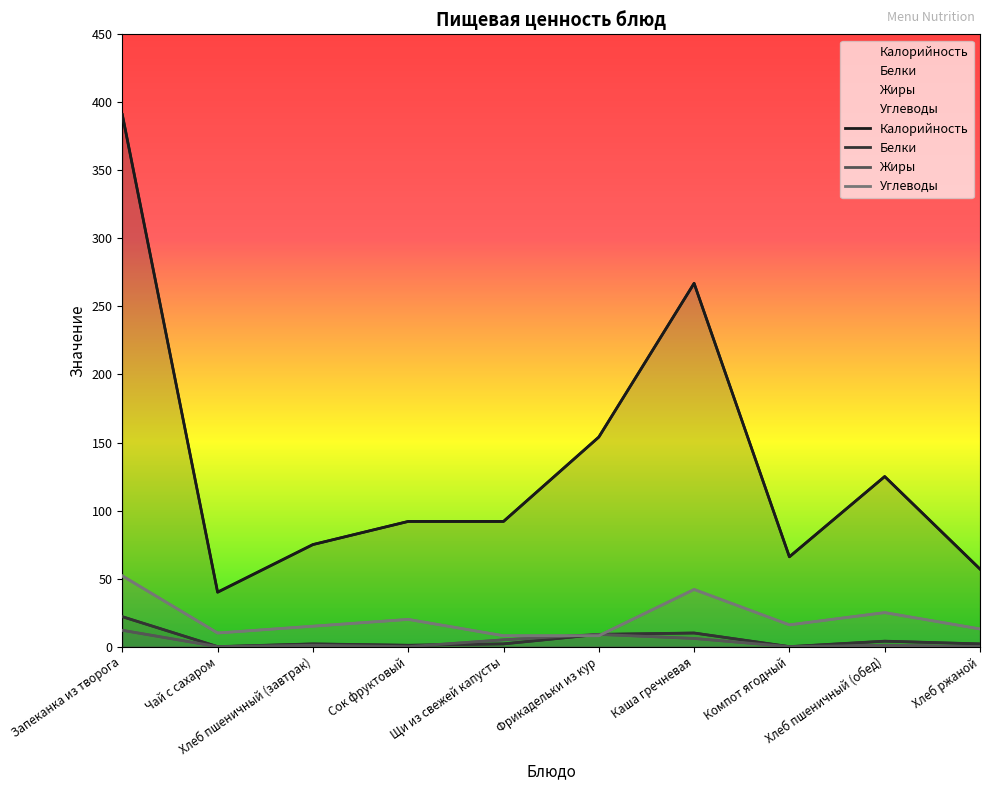

What is the sum of the Углеводы values at Запеканка из творога and Сок фруктовый?

72